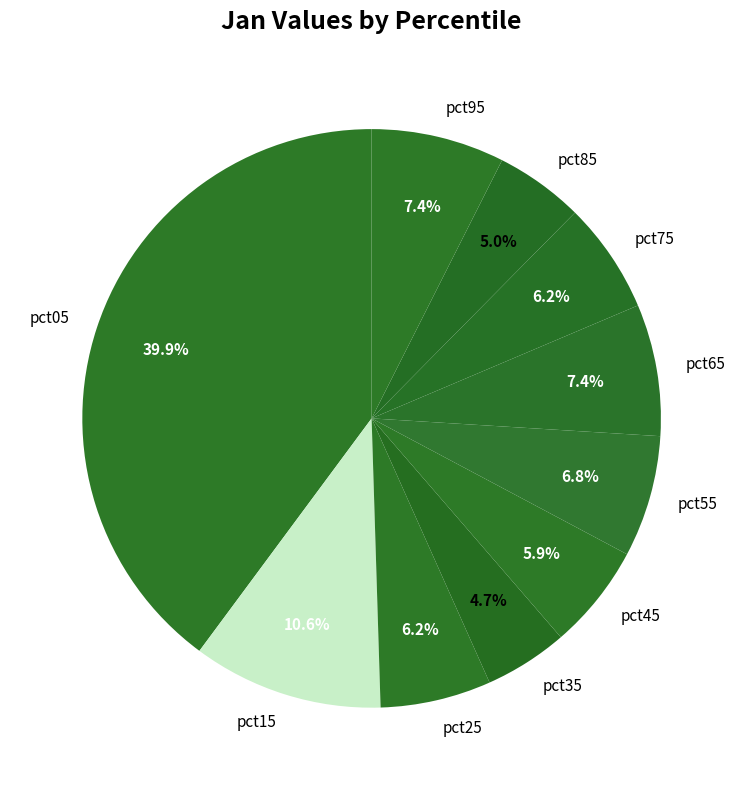

How many segments does this pie chart have?

10